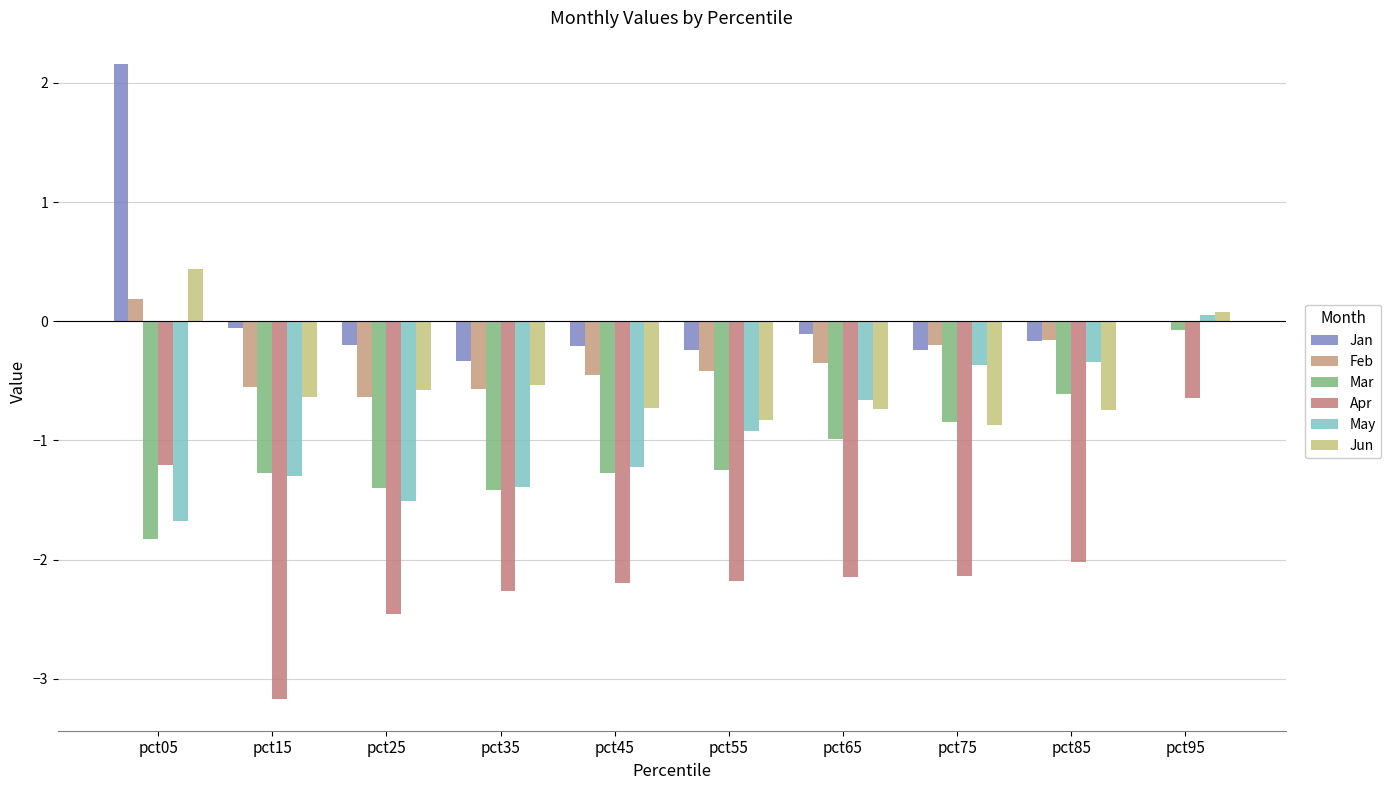

How many categories are shown in the chart?

10